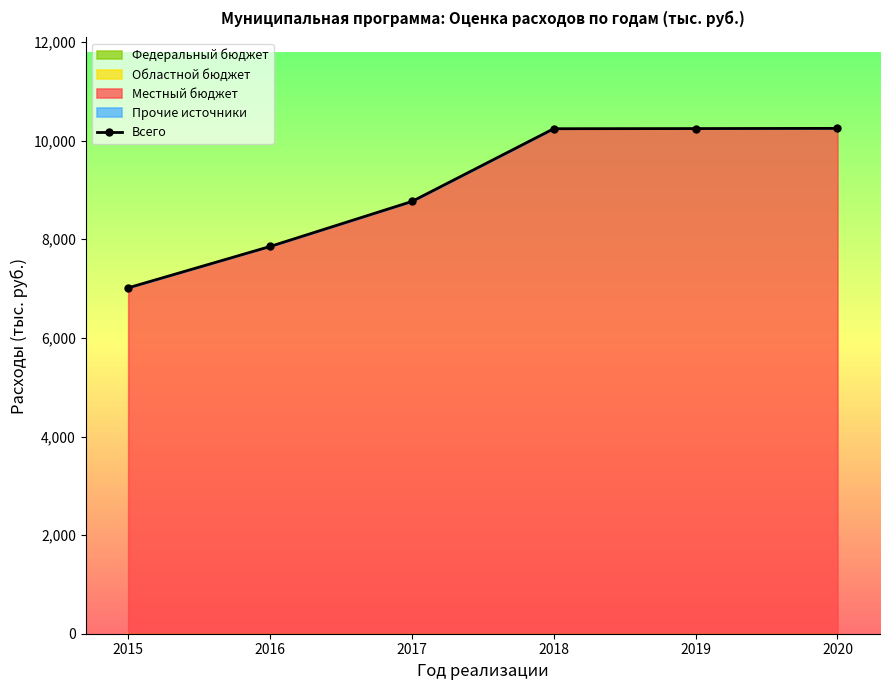

Reading left to right, transcribe all the data shown in this chart.

2015=7015.7	2016=7854.2	2017=8766.9	2018=10242.8	2019=10245.8	2020=10249.8